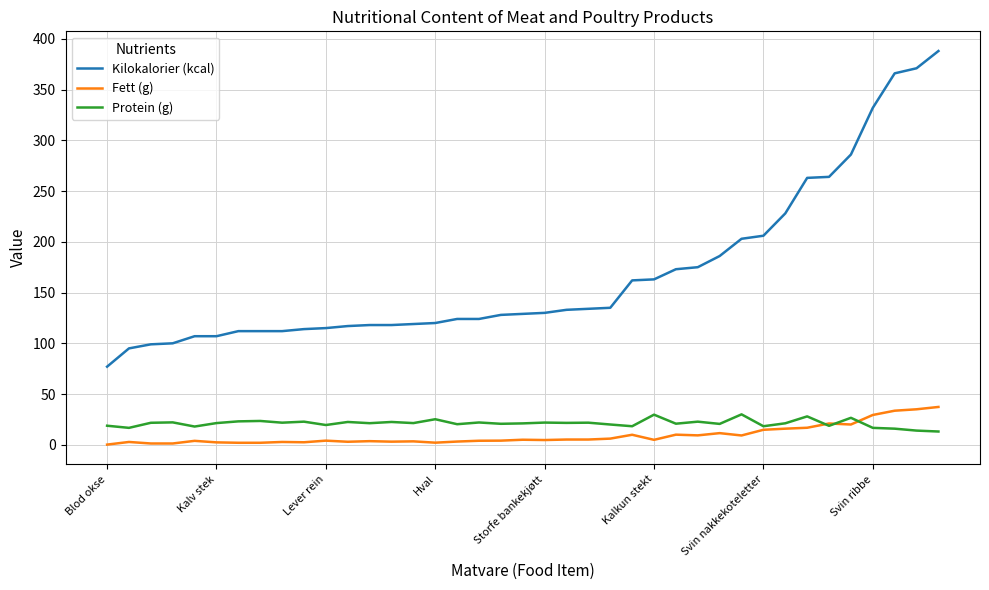

Does the chart have visible grid lines?

Yes